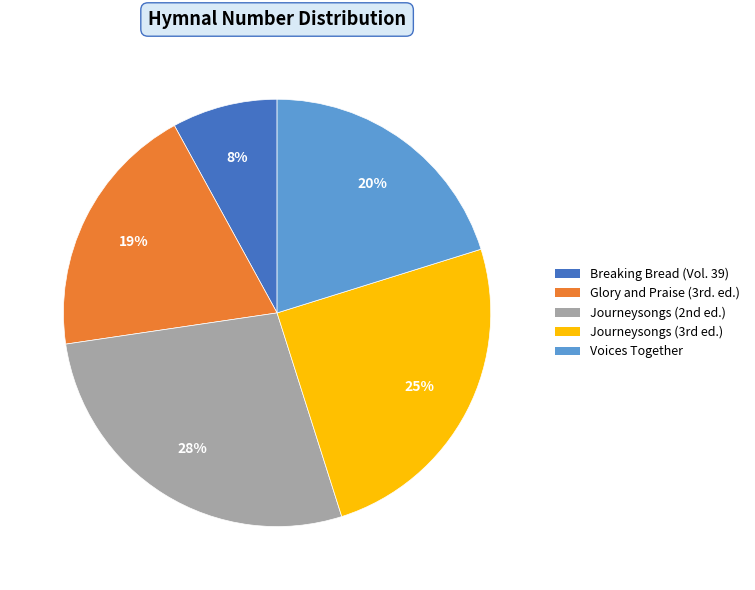

Which category has the smallest portion of the pie?

Breaking Bread (Vol. 39)